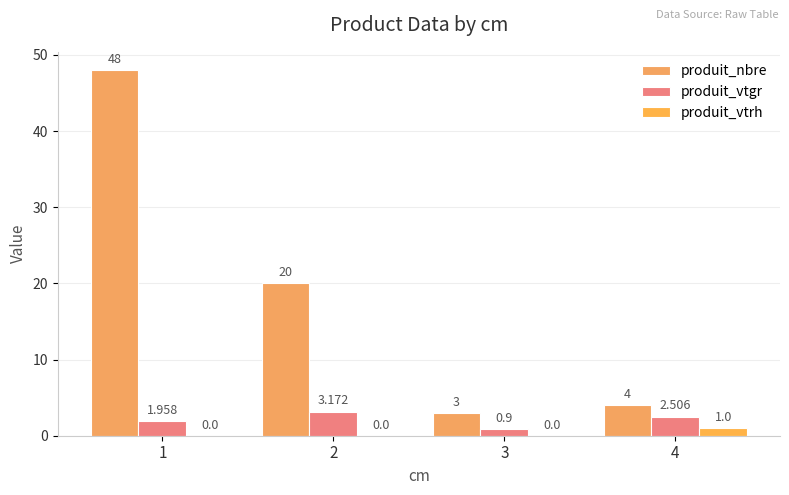

Which category has the lowest value across all series?

1